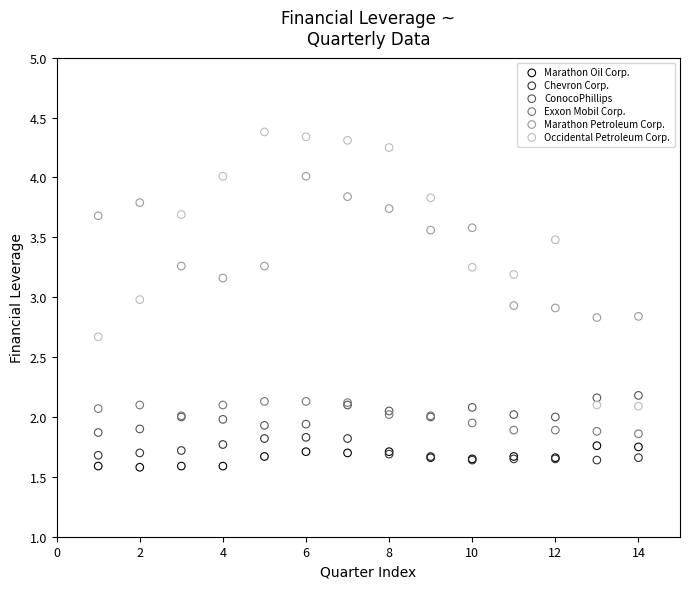

What are all the series names shown in the legend?

Marathon Oil Corp., Chevron Corp., ConocoPhillips, Exxon Mobil Corp., Marathon Petroleum Corp., Occidental Petroleum Corp.